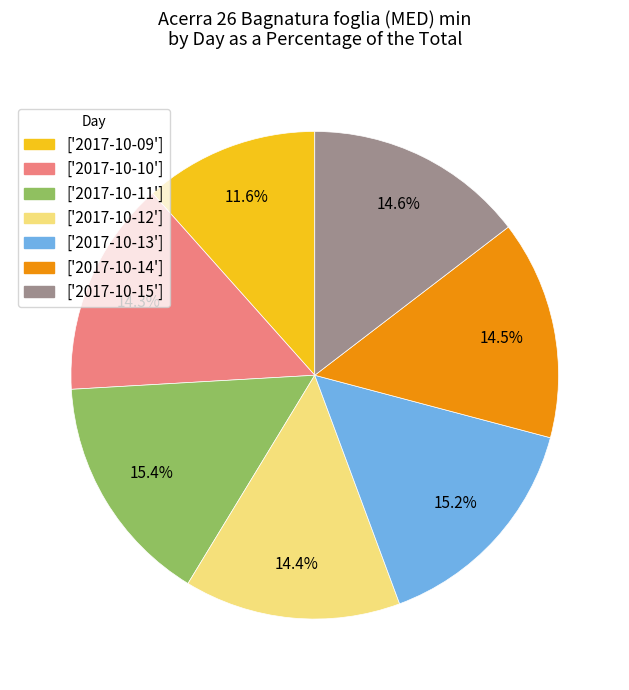

How many slices are in this pie chart?

7